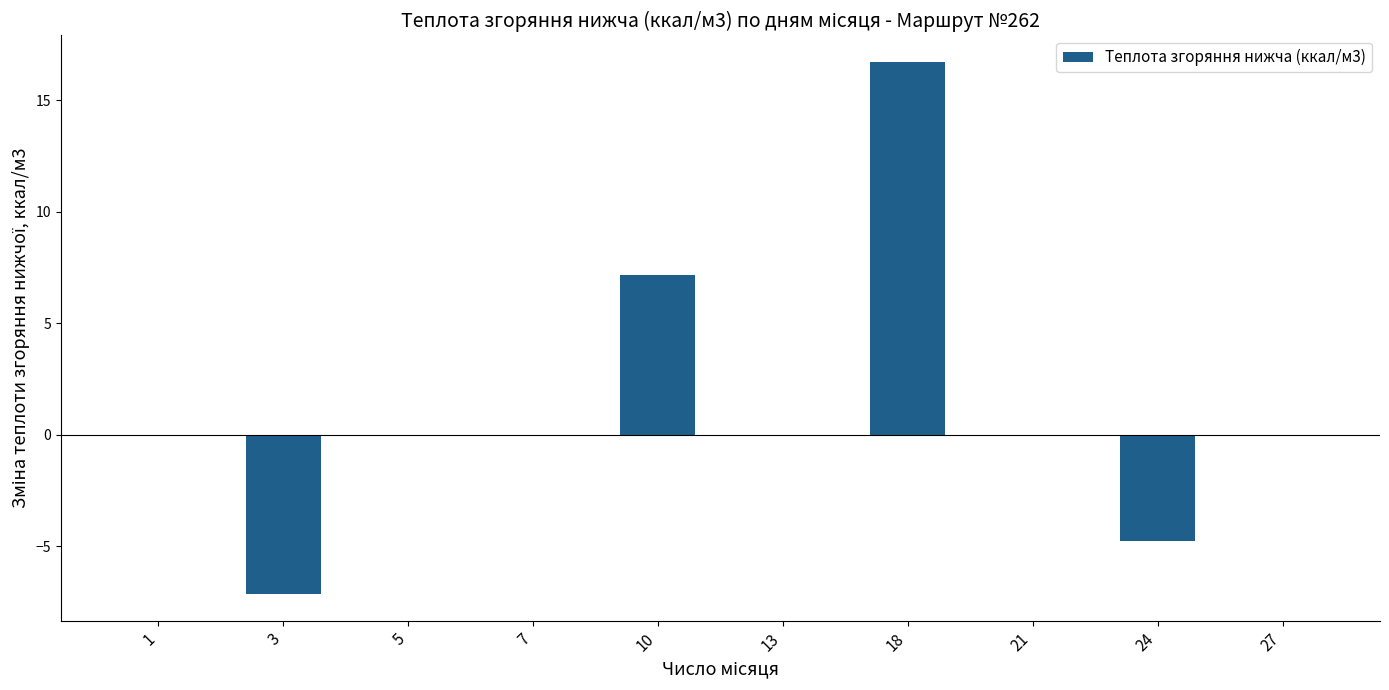

How many categories are shown in the chart?

10